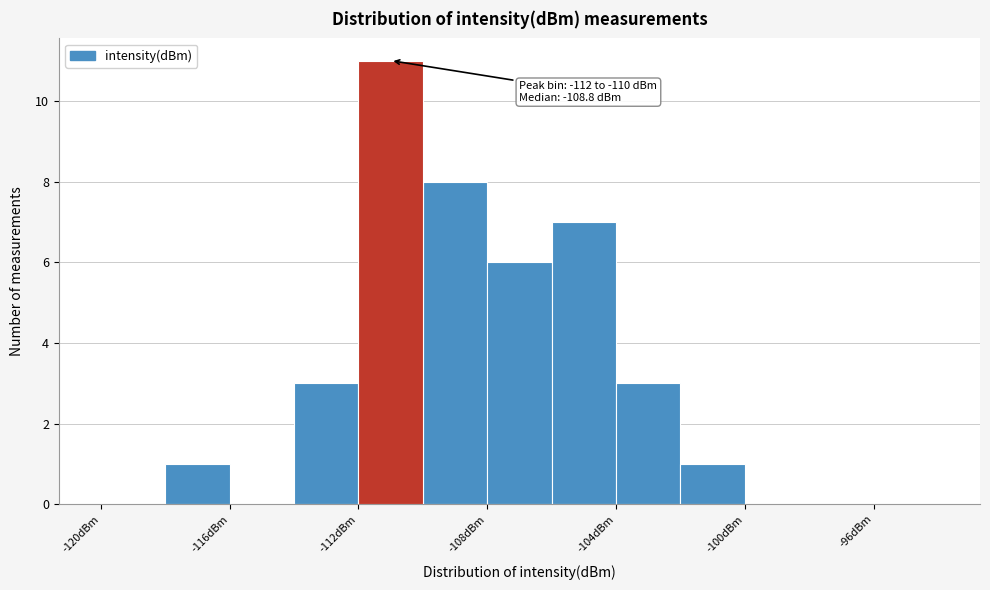

Which range on the x-axis has the tallest bar?

-112 to -110